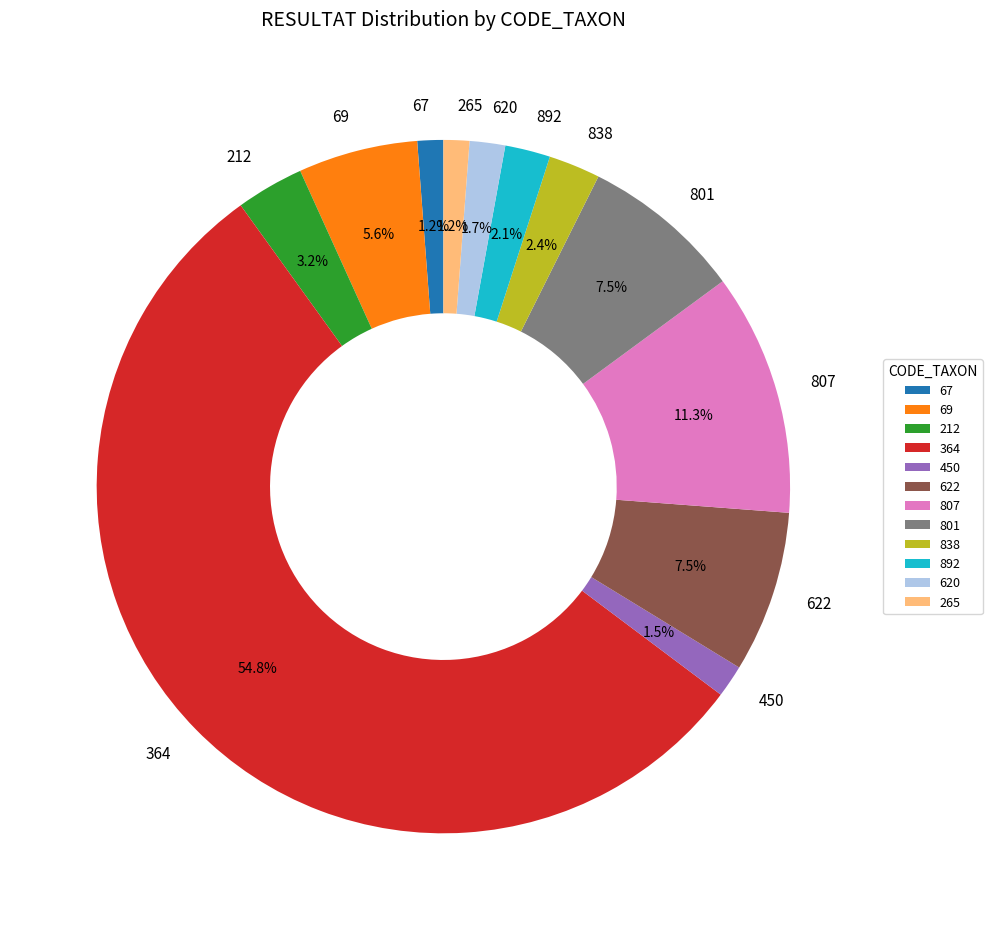

How many slices are in this pie chart?

12